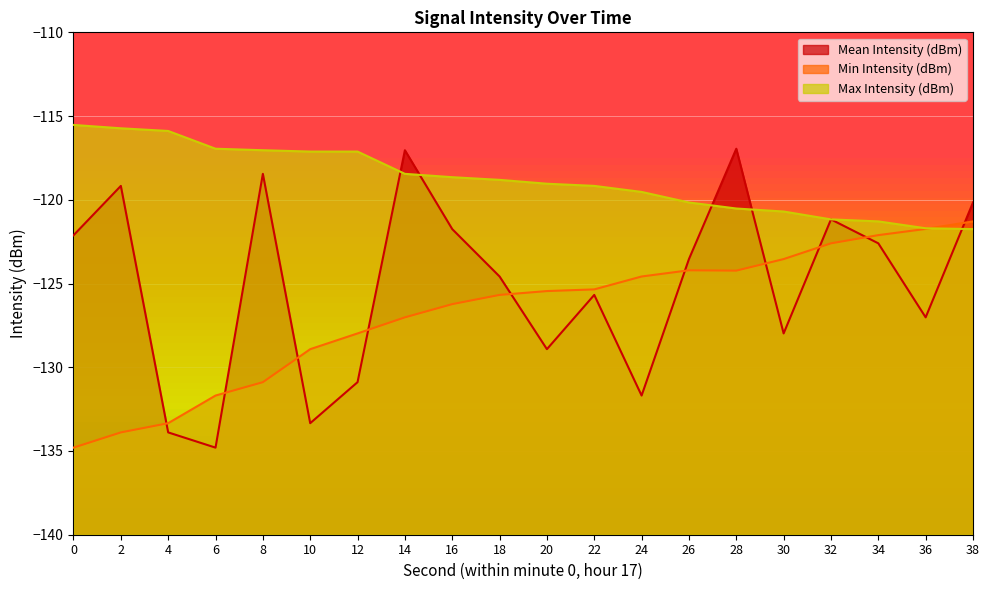

What is the average value of the Min Intensity (dBm) series?

-126.8